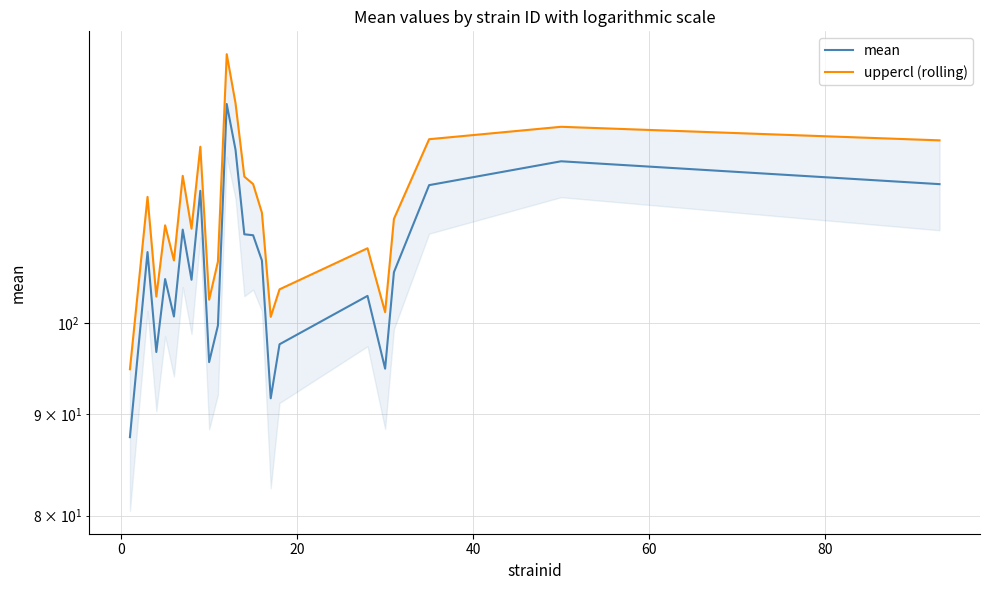

Is it true that mean equals 129.5 at 16?

False